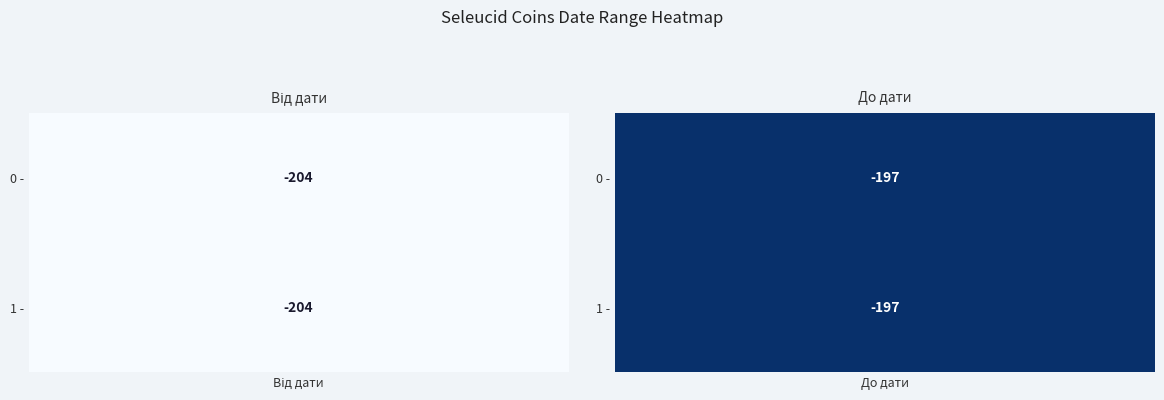

The sc.1.1236.1 series shows -47 at 0. True or false?

False